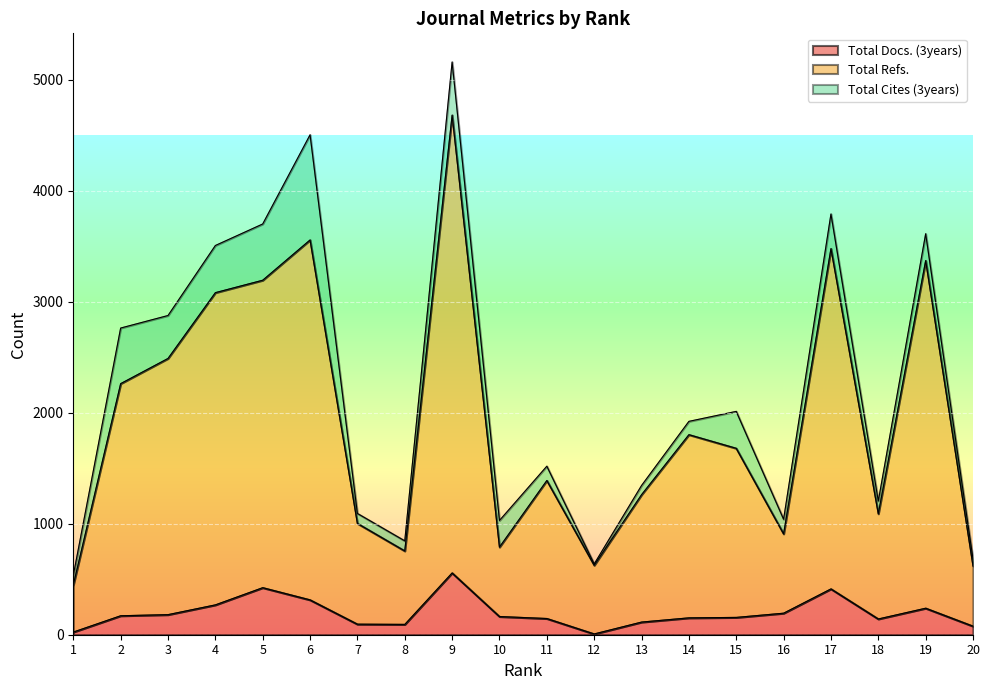

What is the minimum value shown in the chart?

7